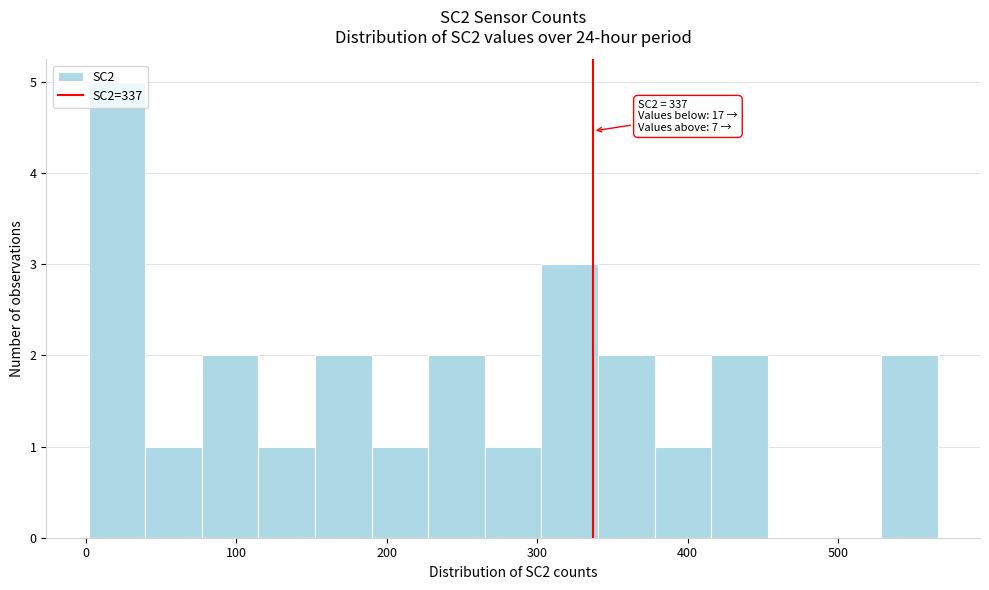

Around what value on the x-axis is the tallest bar? Give the approximate position of its centre, as read against the axis.

20